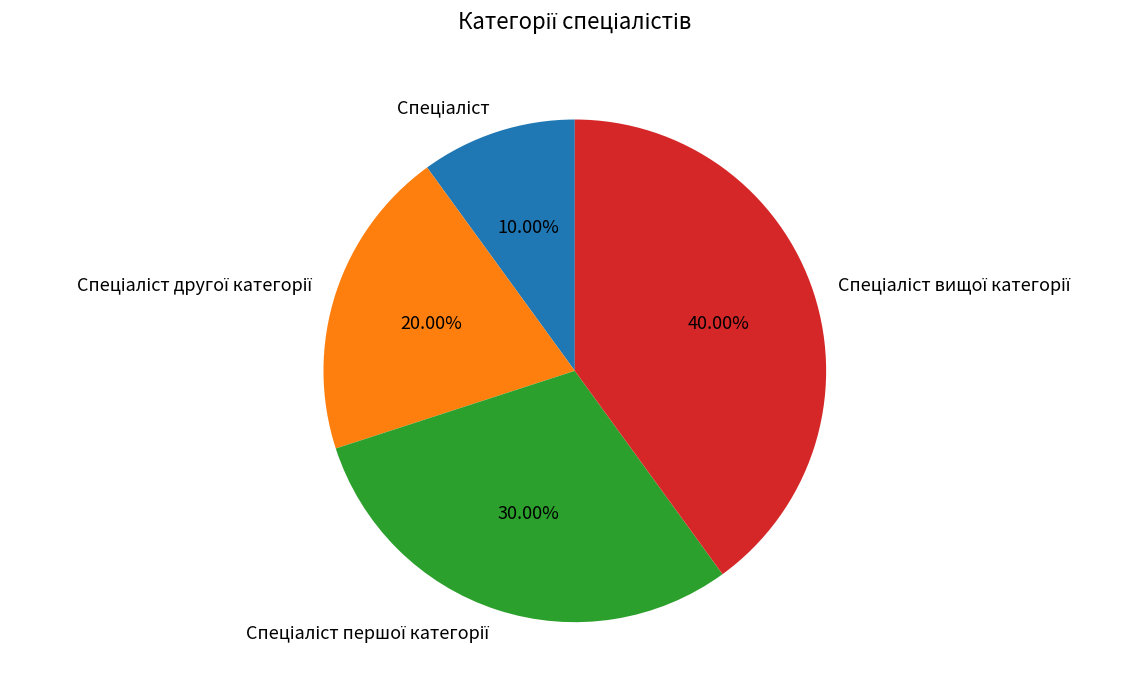

Is there a majority slice in this chart?

No